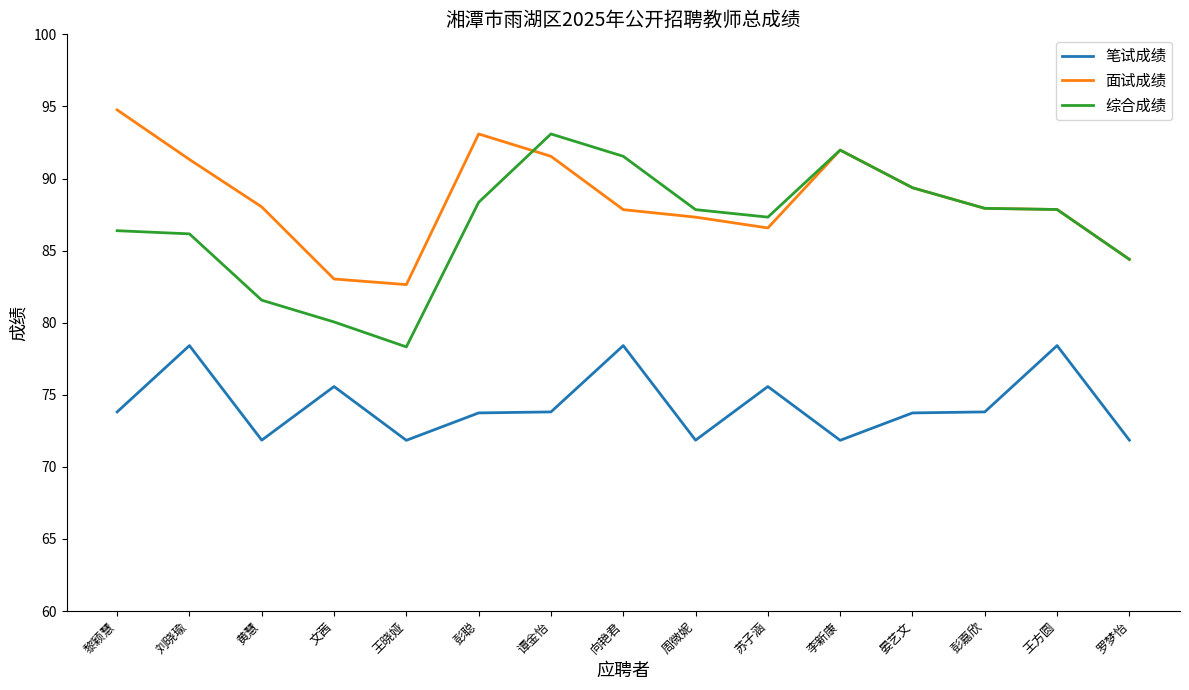

What is the difference between the 面试成绩 values at 晏艺文 and 李新康?

2.6